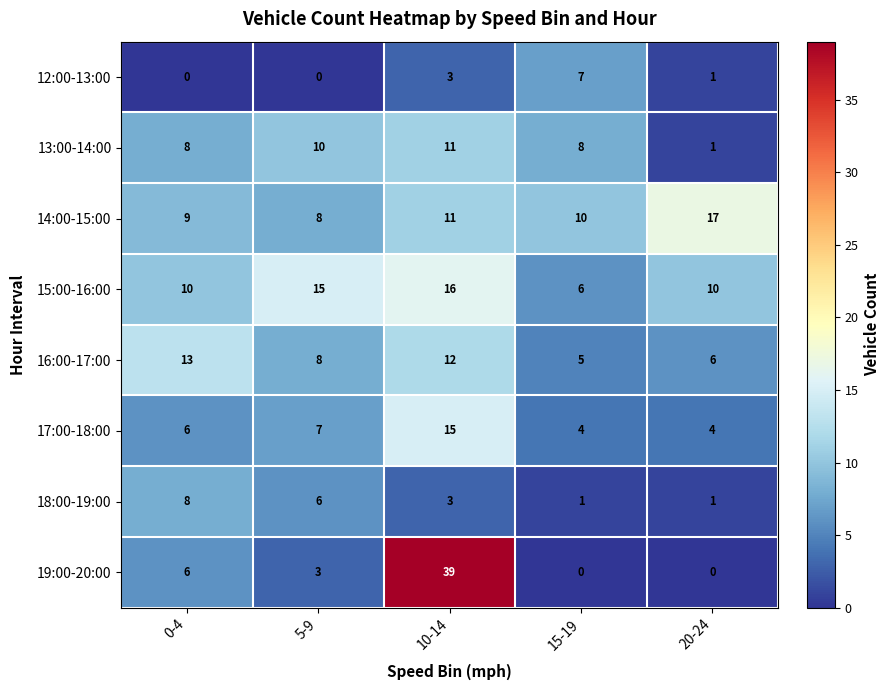

At which category is the sum across all series the highest?

10-14